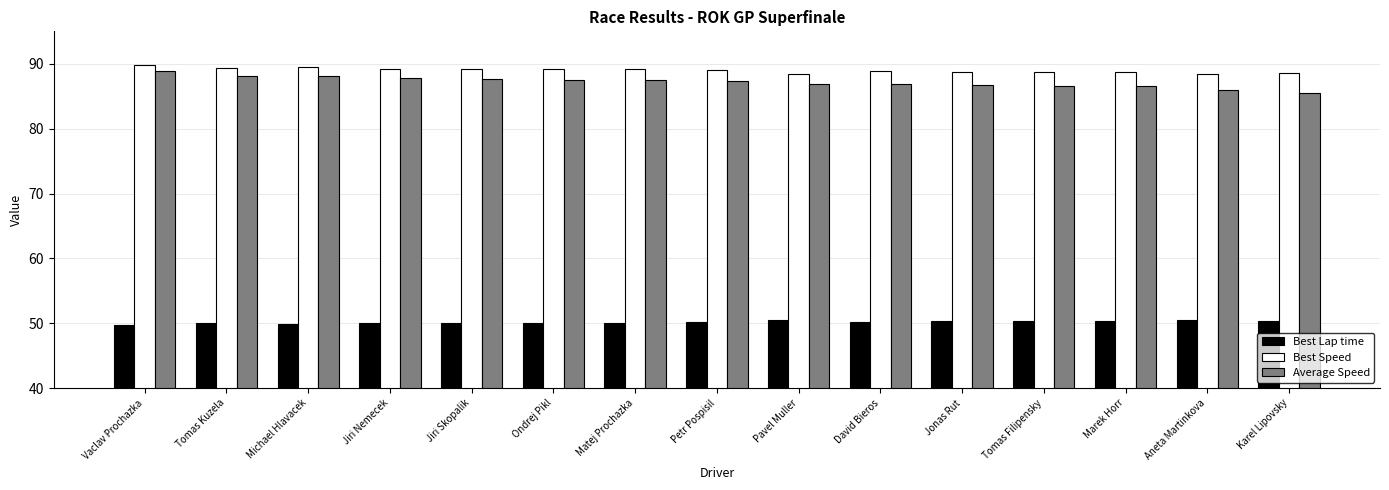

Rank the series by their maximum value, from highest to lowest.

Best Speed, Average Speed, Best Lap time